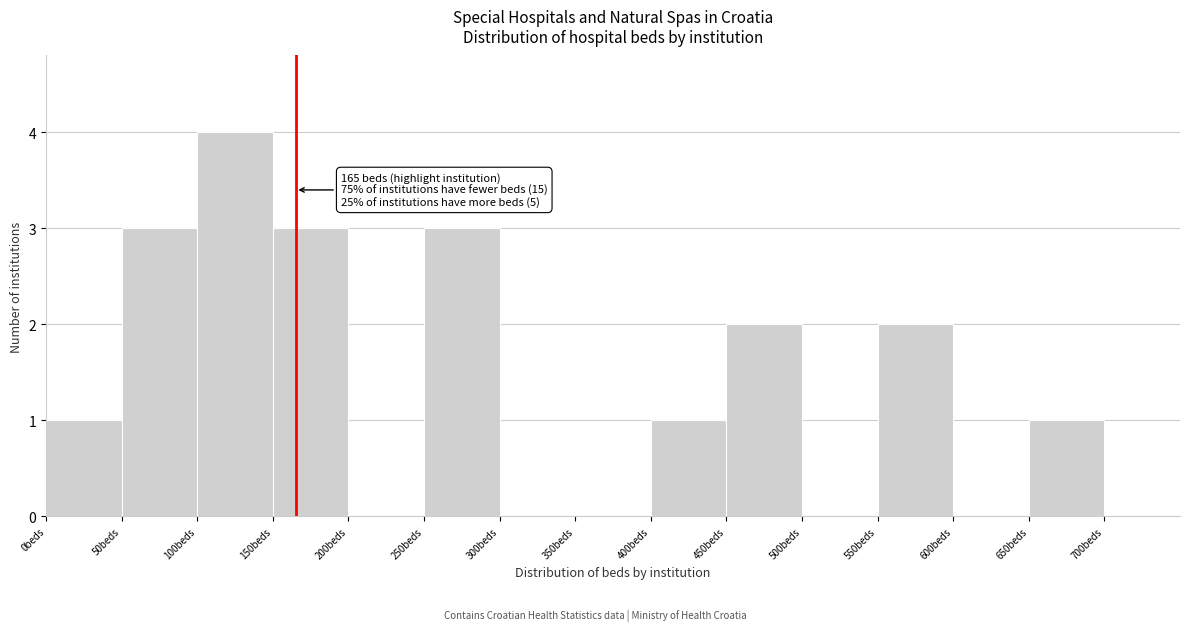

Over which range of the x-axis is the bar tallest?

100 to 150